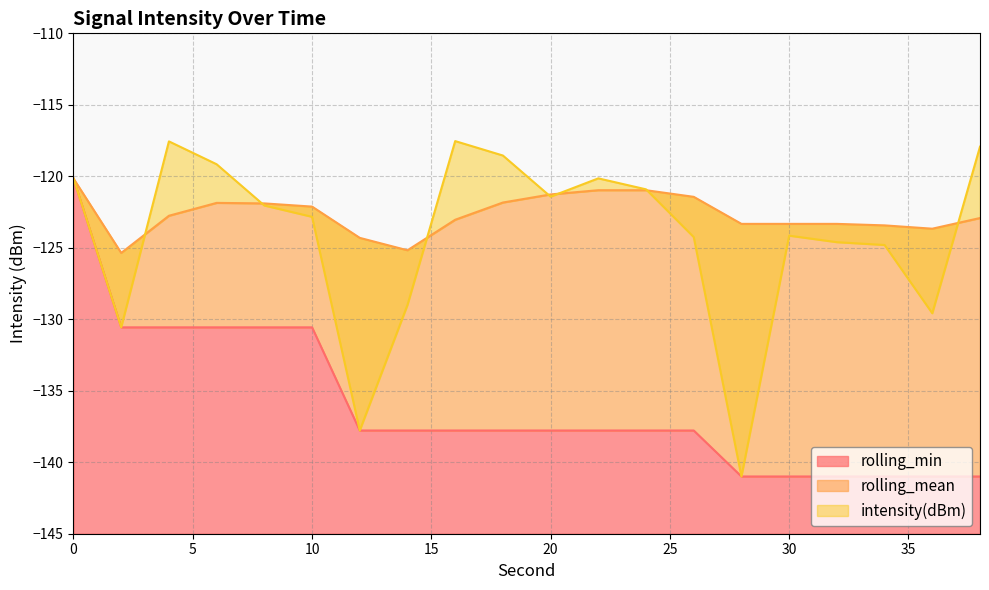

Rank the series at 16 from lowest to highest value.

rolling_min, rolling_mean, intensity(dBm)